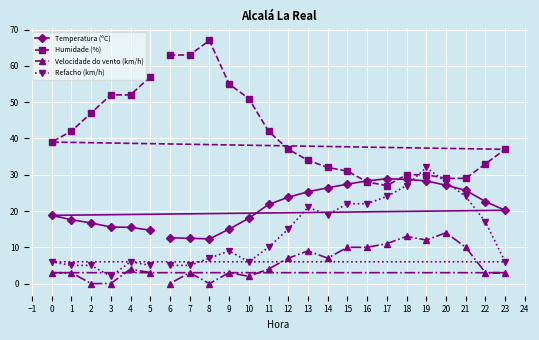

What is the minimum value for Temperatura (ºC)?

12.3